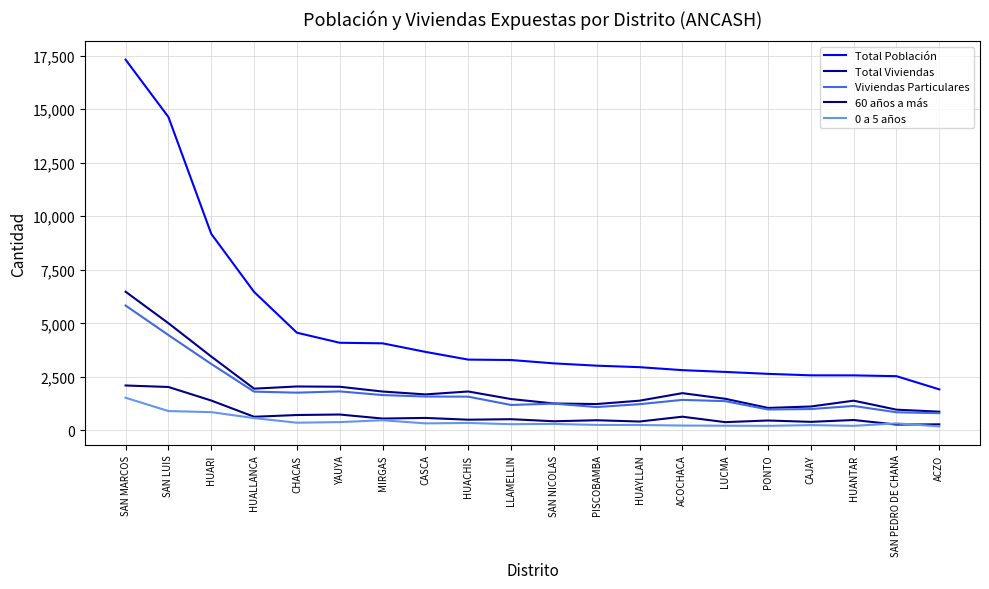

Between MIRGAS and LUCMA, which series saw the biggest shift?

Total Población